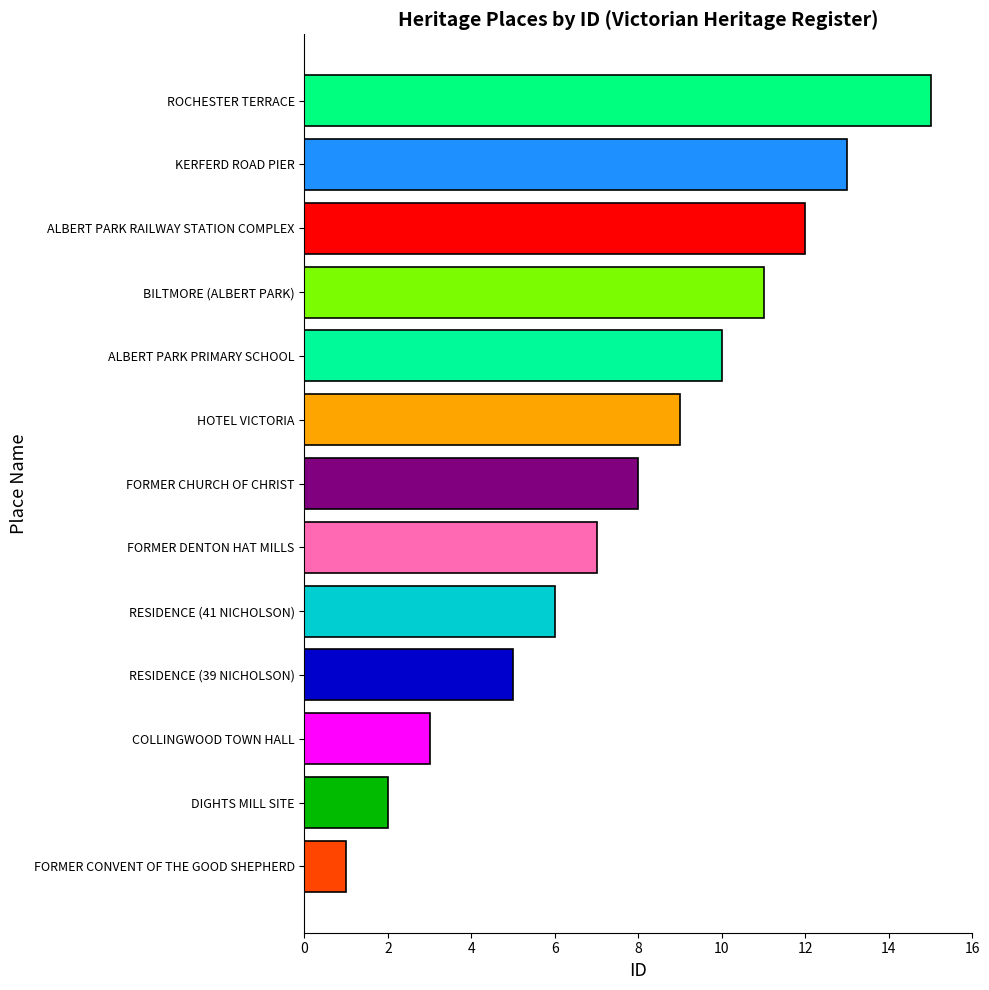

The value at ALBERT PARK PRIMARY SCHOOL is 10. True or false?

True